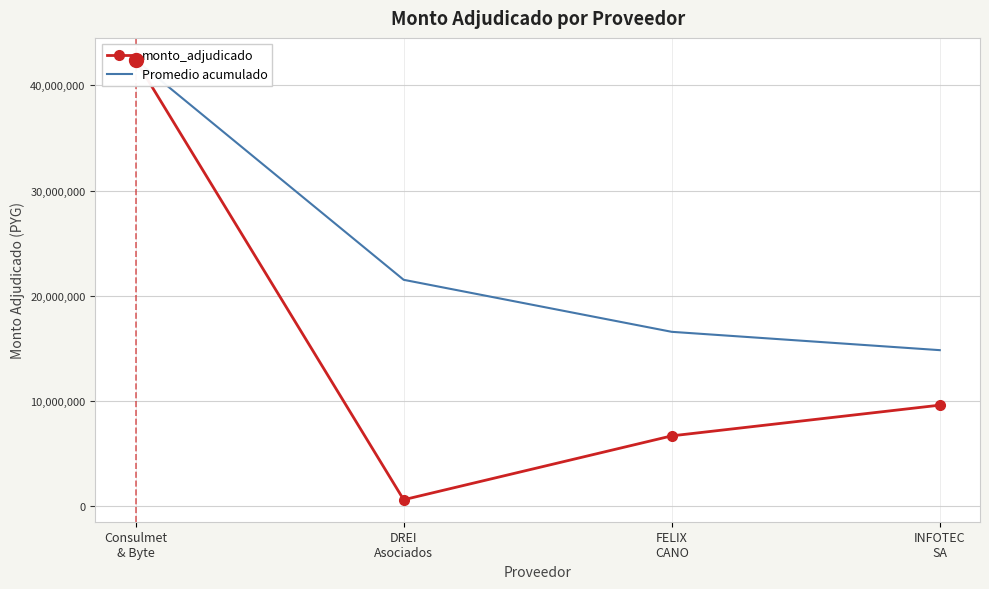

What is the sum of the Promedio acumulado values at DREI
Asociados and Consulmet
& Byte?

63967124.0